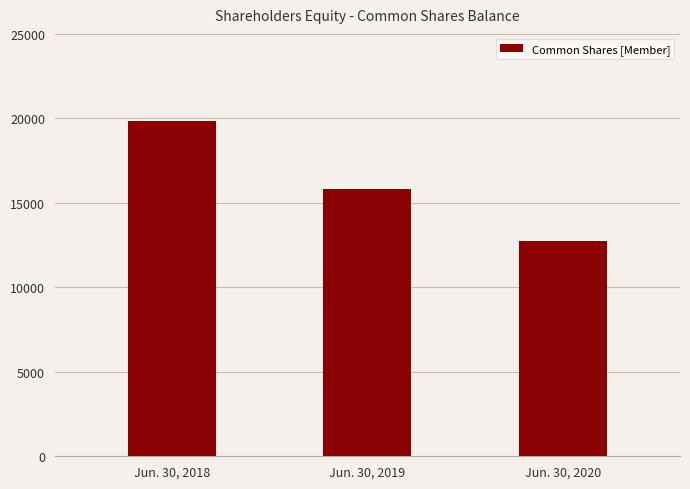

What is the sum of the values at Jun. 30, 2019 and Jun. 30, 2018?

35650